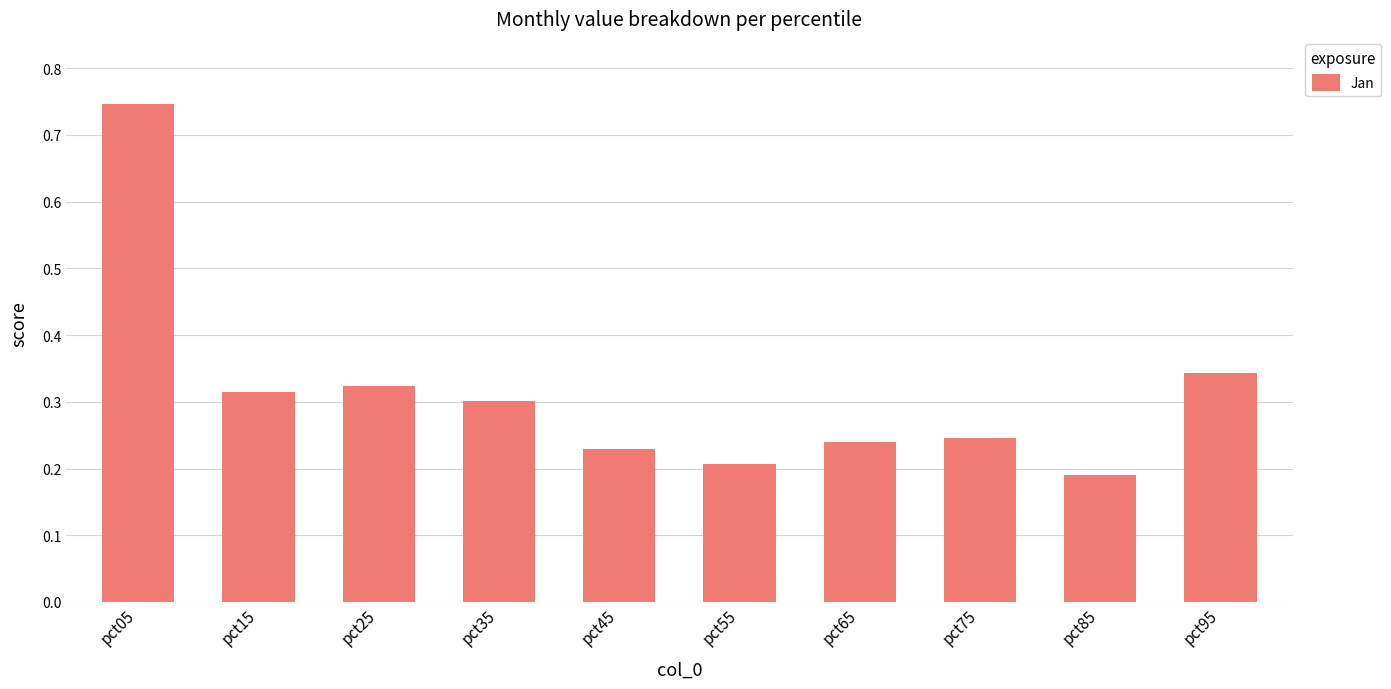

Does the chart contain stacked bars?

No